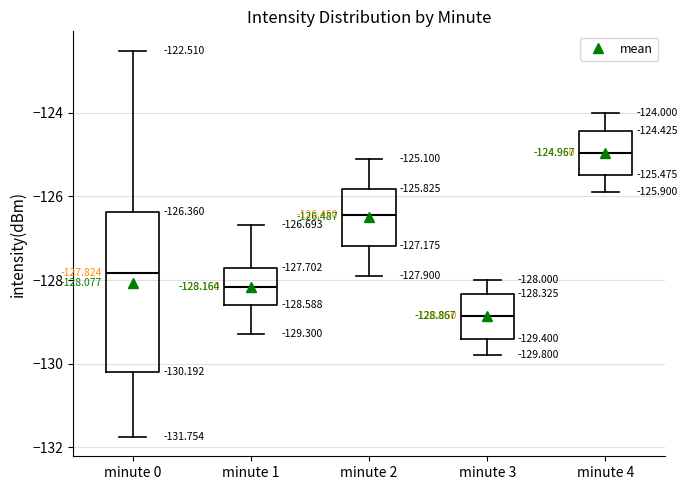

Which box is the tallest, from its lower edge to its upper edge?

minute 0